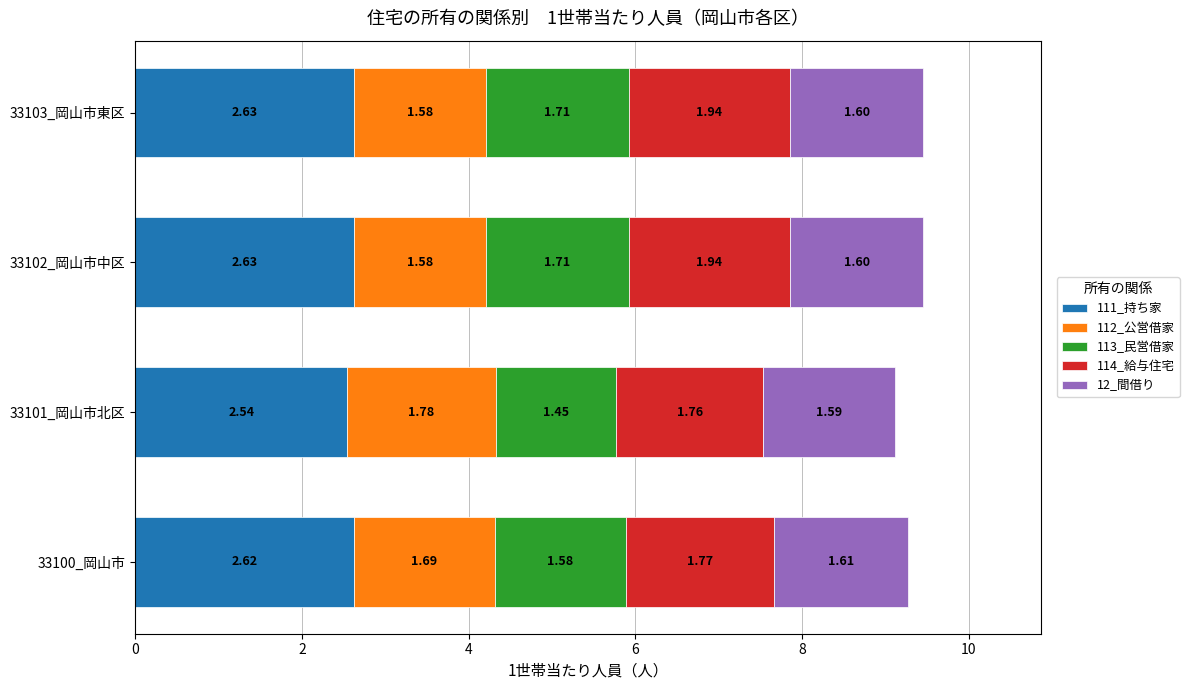

What is the total value across all series at 33103_岡山市東区?

9.5